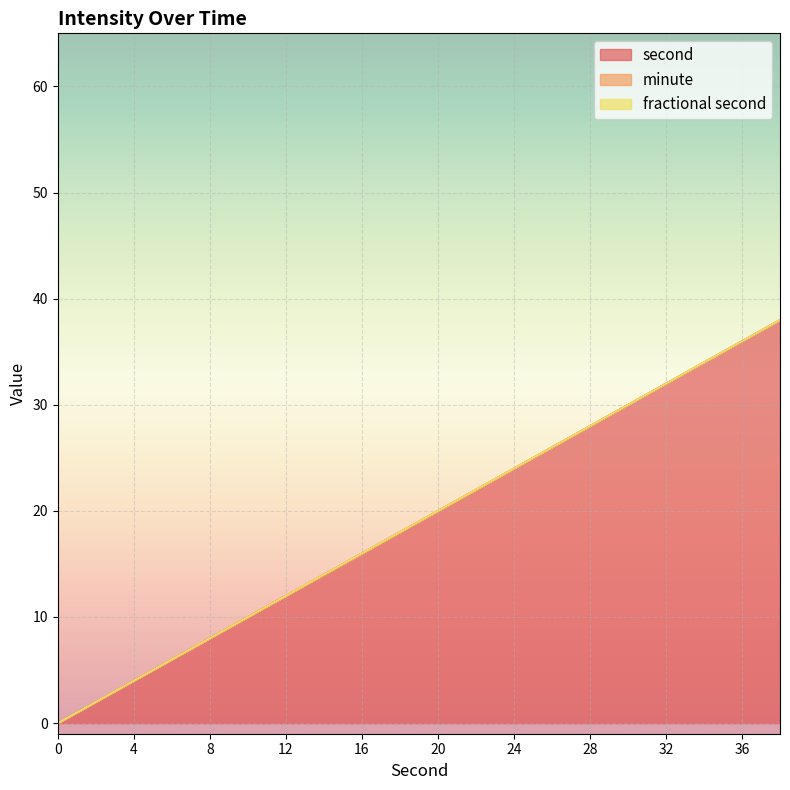

Which series has the largest total across all categories?

second